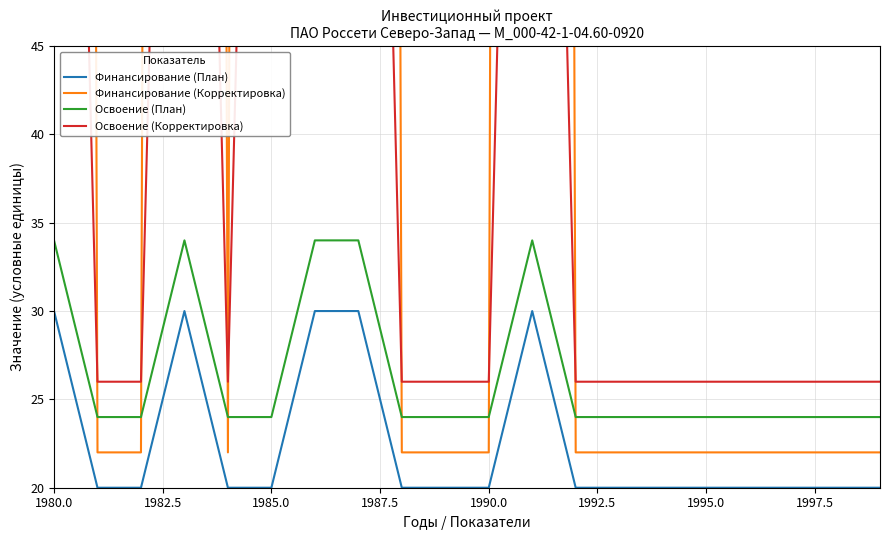

At which category does the chart reach its peak across all series?

1980.0